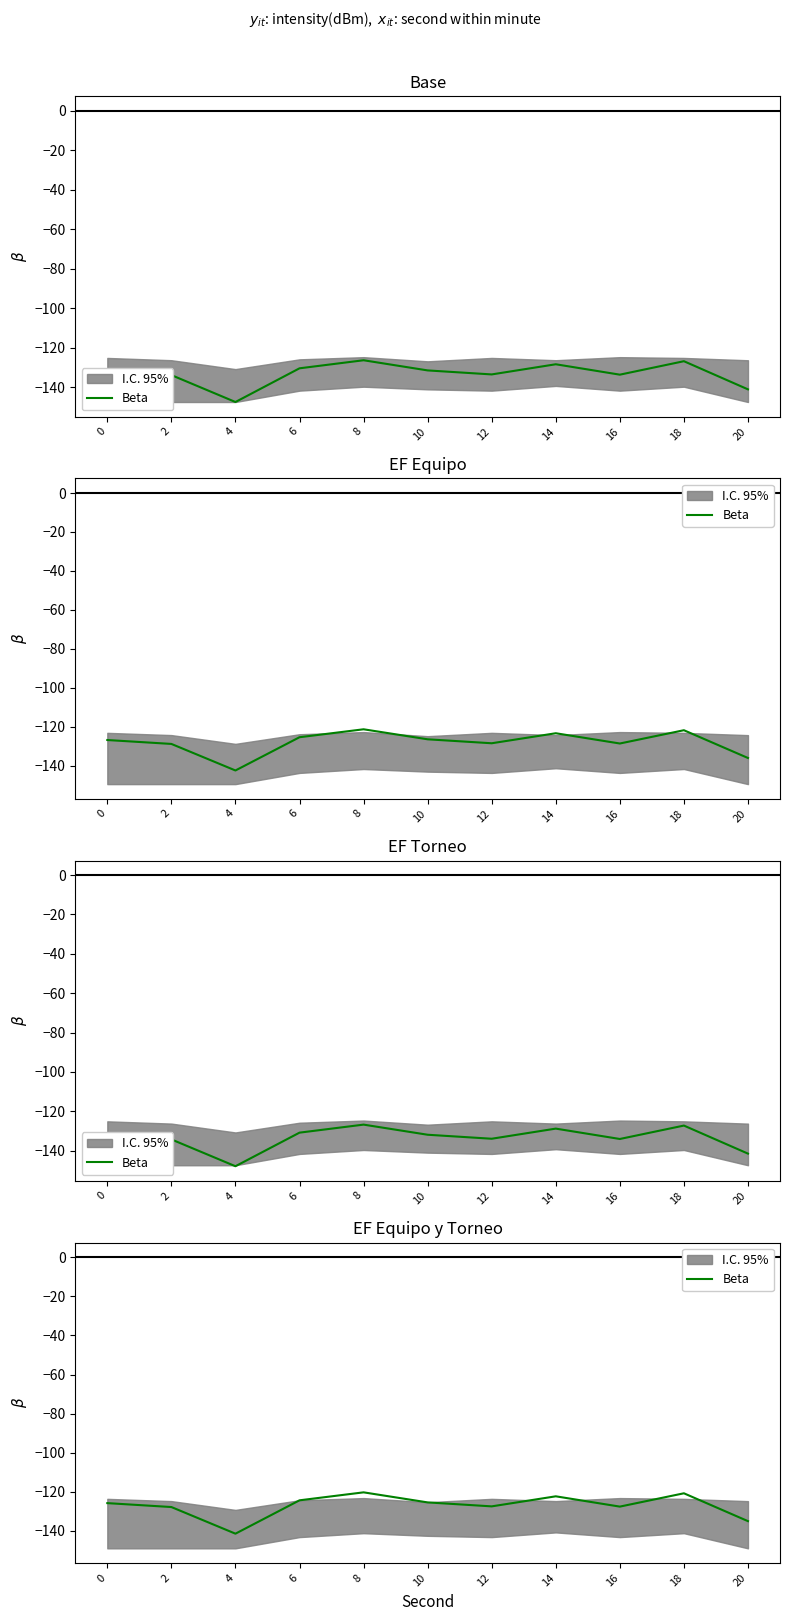

Reading right to left, extract all data points from this chart.

-135.0	-120.7	-127.5	-122.3	-127.4	-125.4	-120.2	-124.3	-141.4	-127.7	-125.7